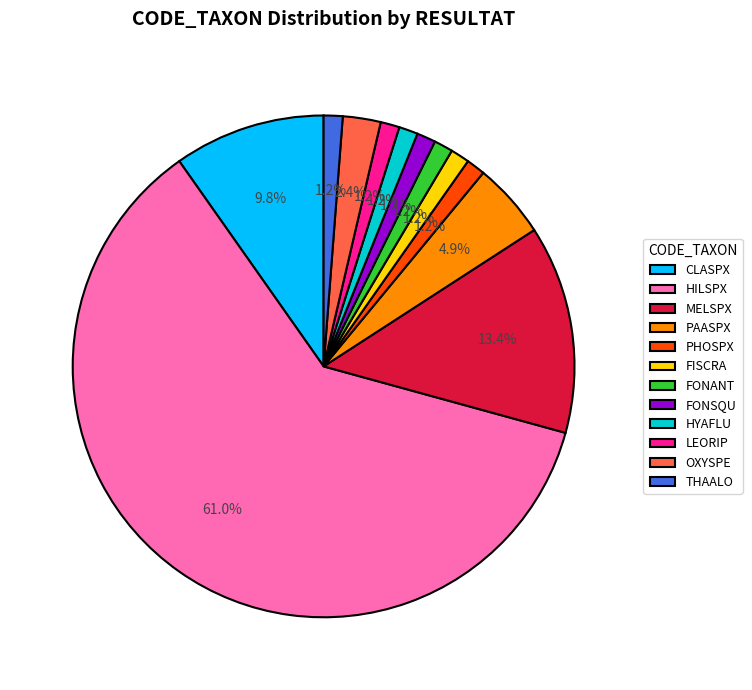

Which slice is the largest?

HILSPX